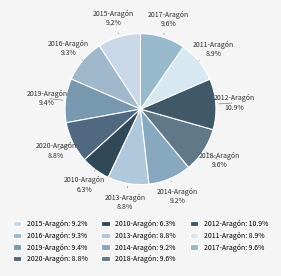

True or false: 2013-Aragón accounts for 9% of the total.

True